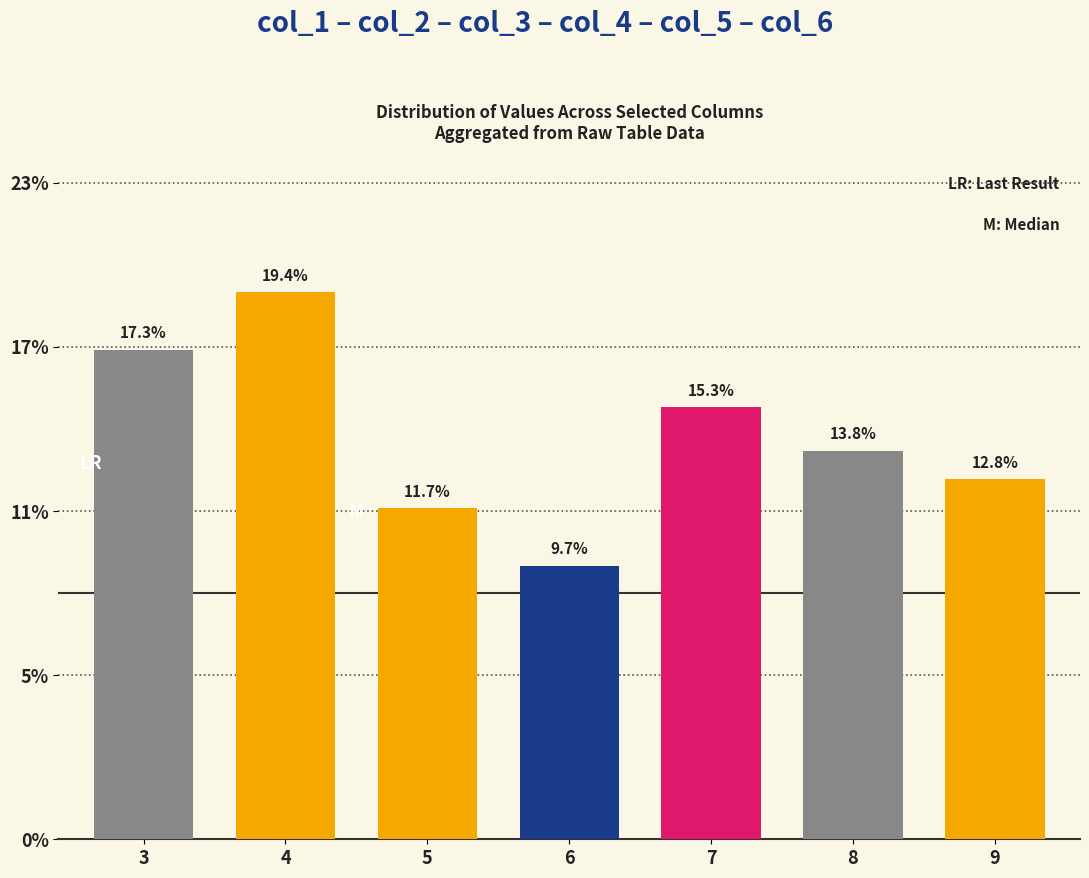

True or false: the data shows 18.4 at 5.

False